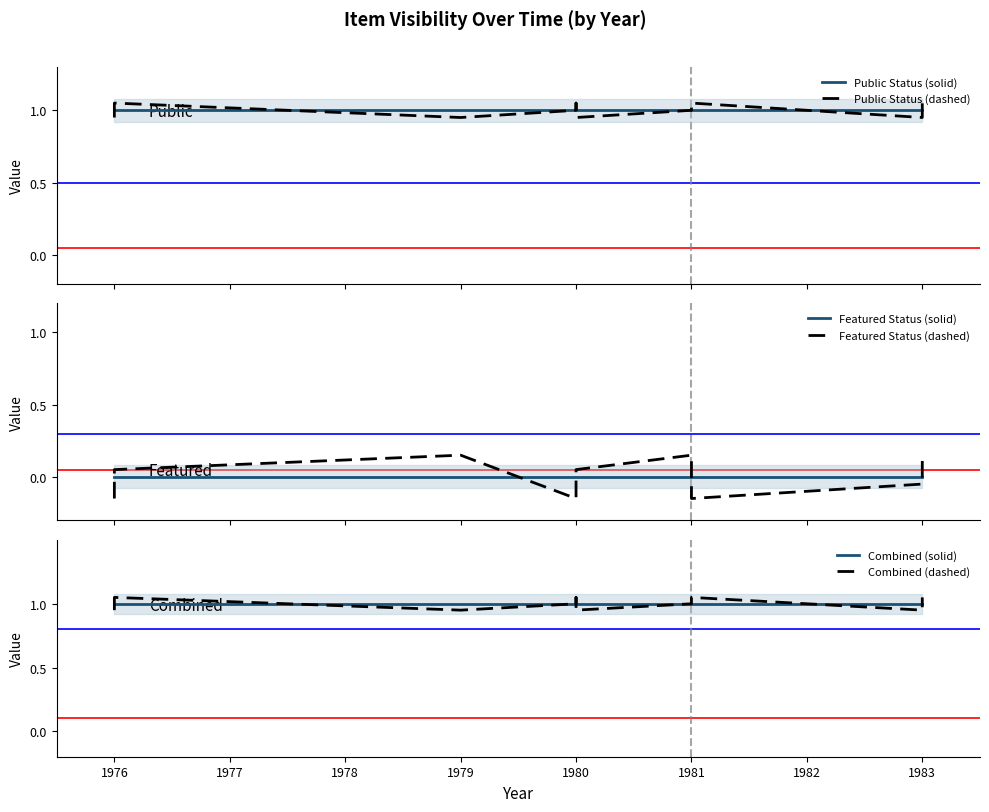

What is the value of the Combined (dashed) point at the 12th from the left?

1.1